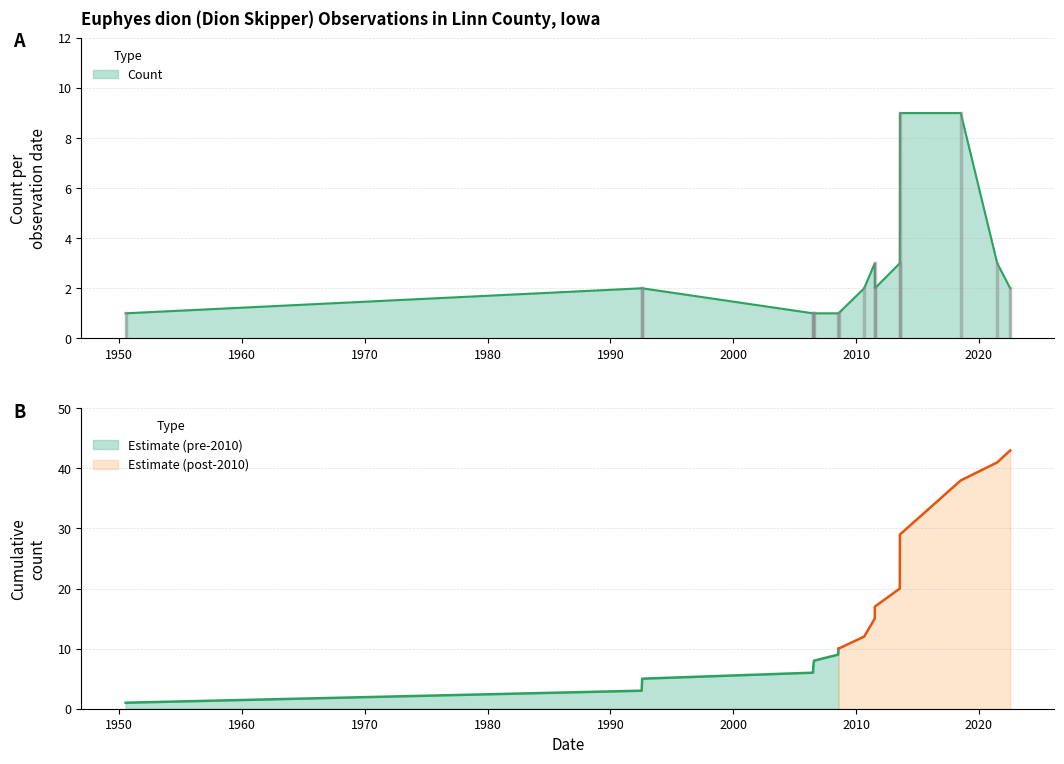

True or false: Count has more than 0 points higher than both neighbors.

True